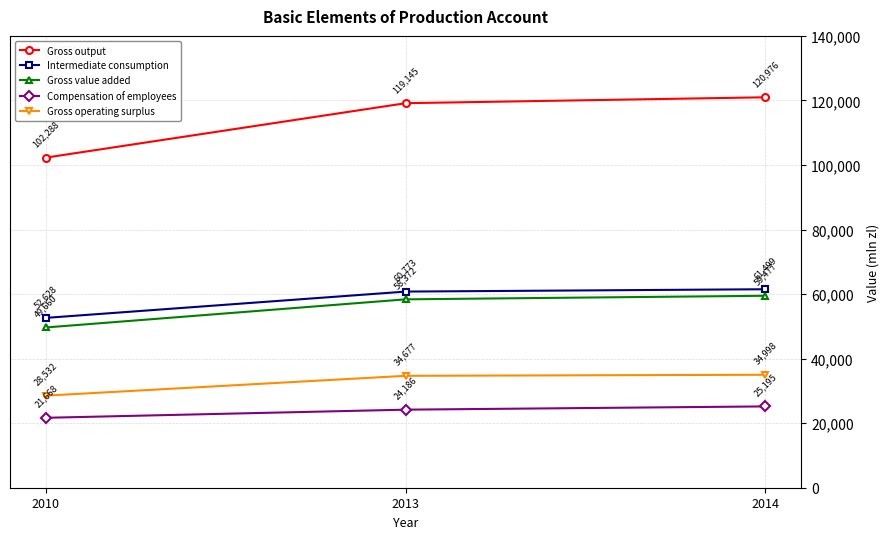

How many data points in Gross output are less than 119145?

1